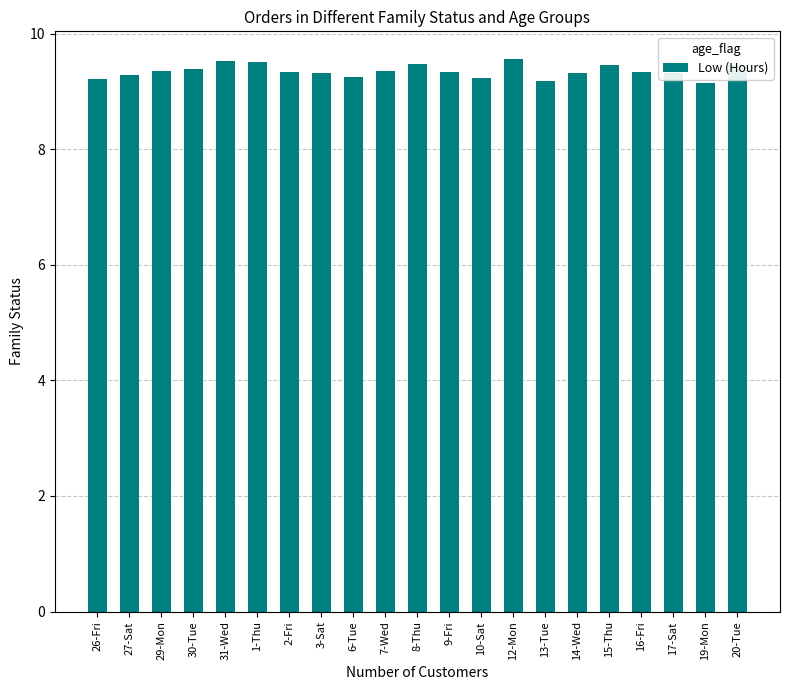

Is it true that the value at 10-Sat is 15.9?

False